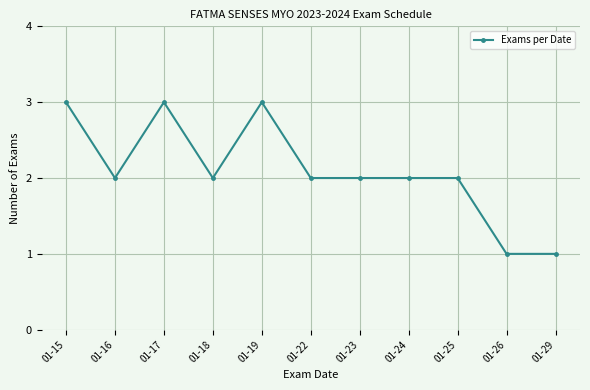

True or false: the data shows 3 at 01-15.

True